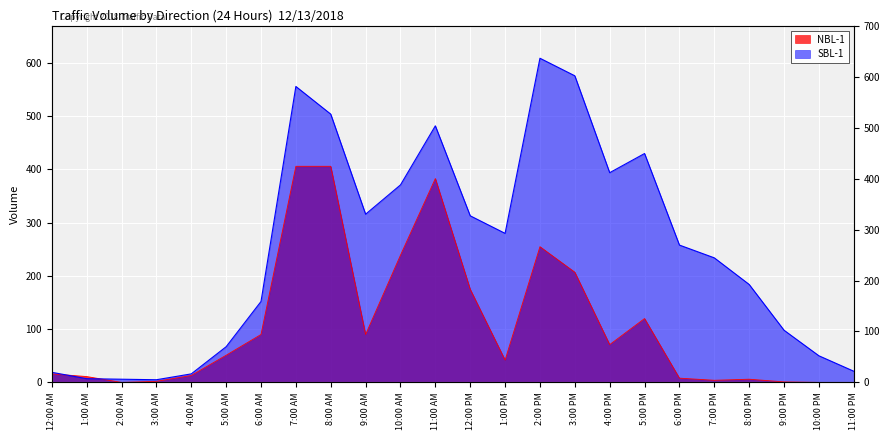

What is the value of the NBL-1 point at the 5th from the left?

13